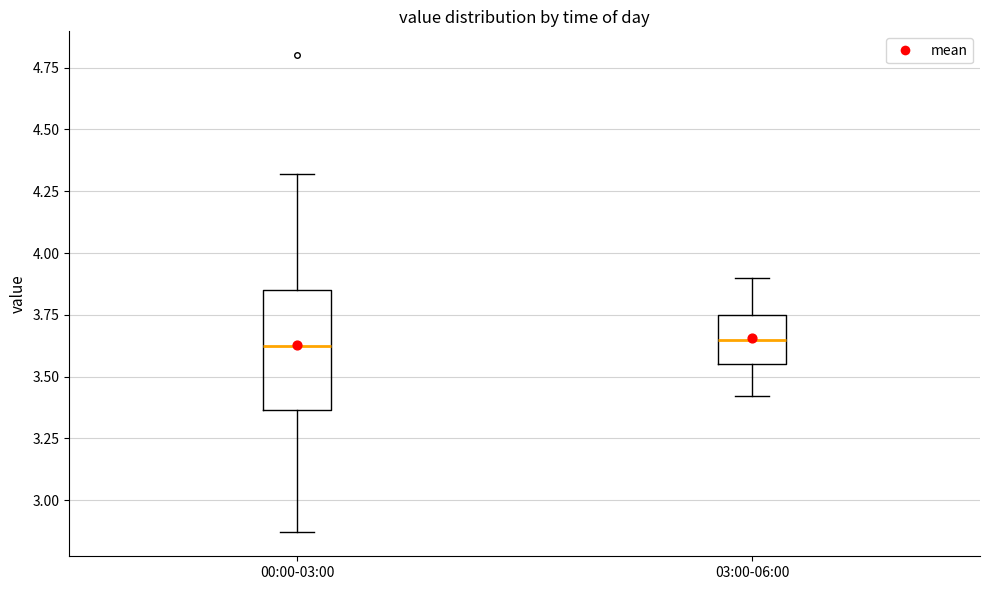

Reading left to right, read every box against the y-axis: the position of its median line, the range the box covers, and the ends of its whiskers. The values are not printed on the chart, so give them approximately, as read against the axis.

00:00-03:00: median 3.65, box 3.35 to 3.85, whiskers 2.85 to 4.30
03:00-06:00: median 3.65, box 3.55 to 3.75, whiskers 3.40 to 3.90